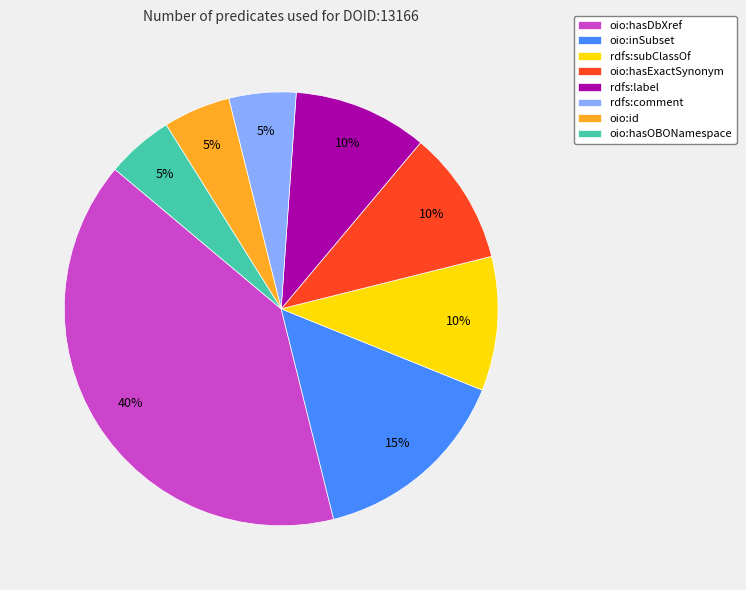

Which category has the biggest portion of the pie?

oio:hasDbXref